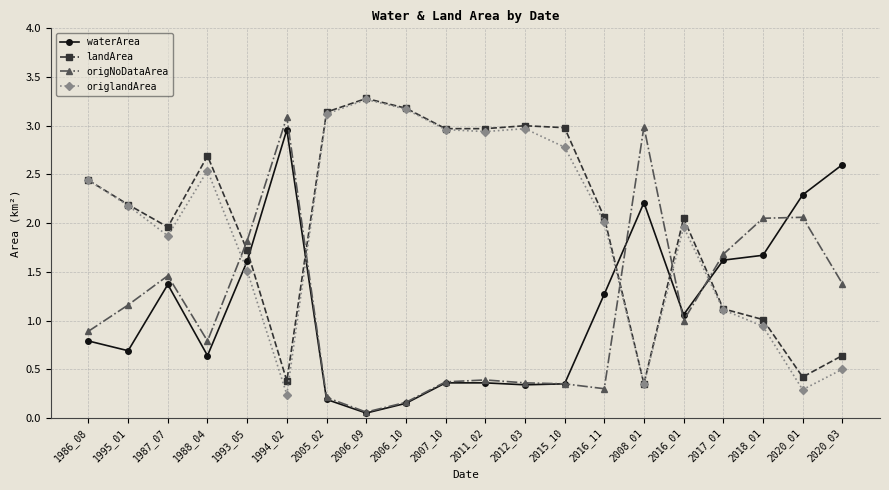

After their last crossing, which series has the higher values: origlandArea or origNoDataArea?

origNoDataArea